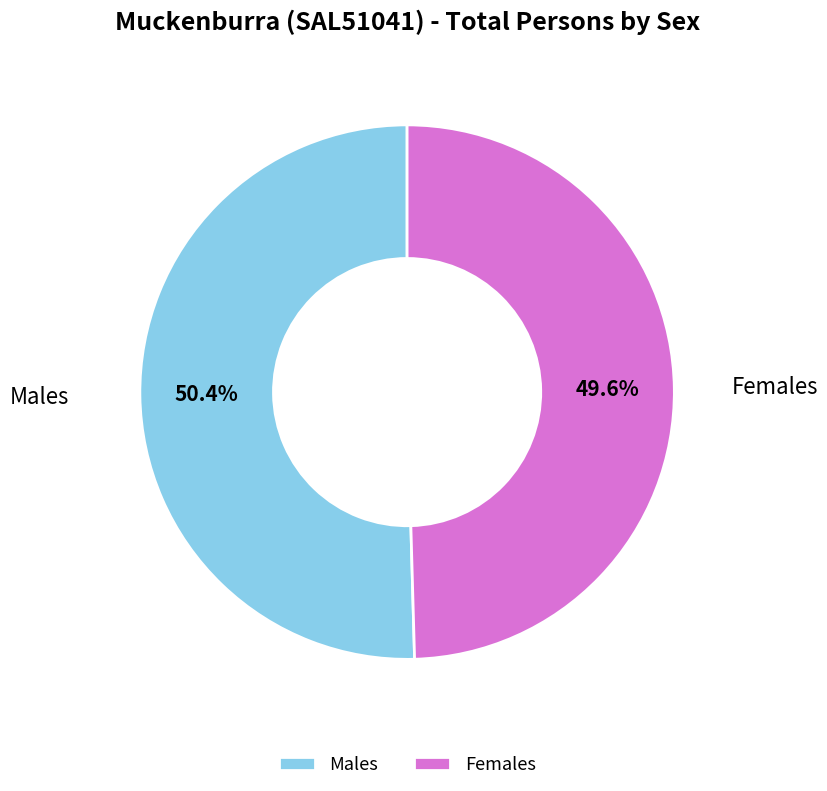

To the nearest percent, what is the difference between the Males and Females slice percentages?

1%